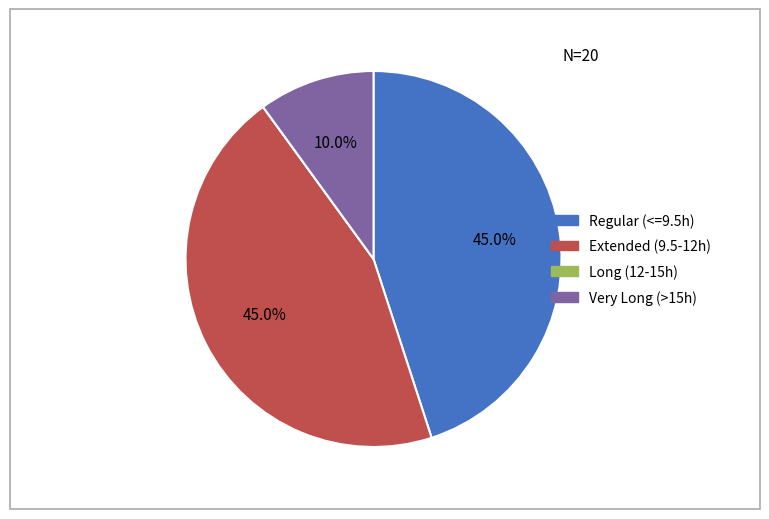

Is there a majority slice in this chart?

No